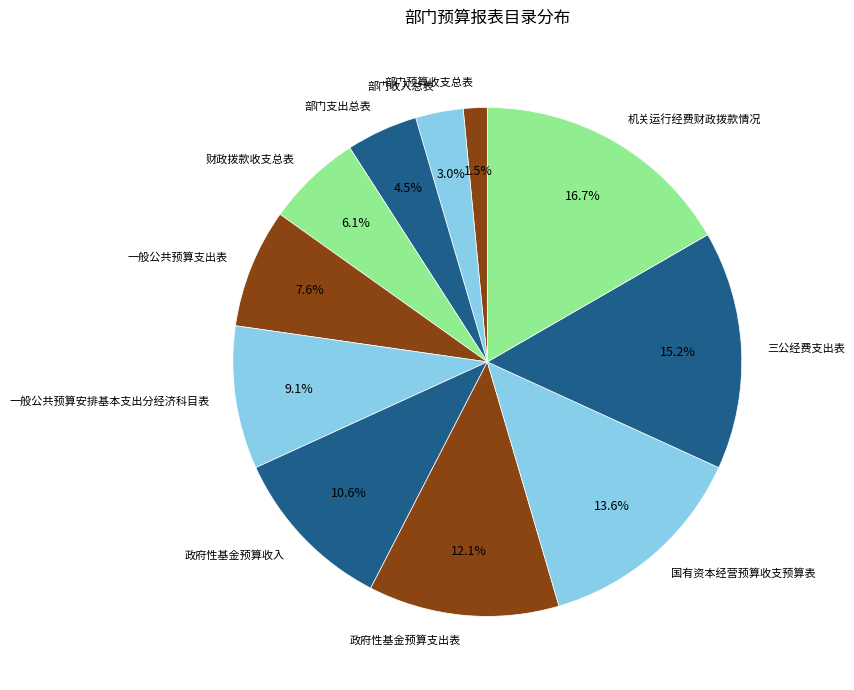

The 政府性基金预算支出表 slice represents 12% of the pie. True or false?

True